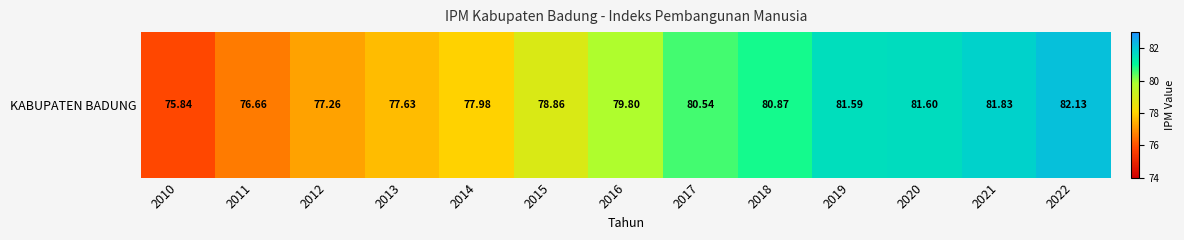

Which category has the lowest value across all series?

2010